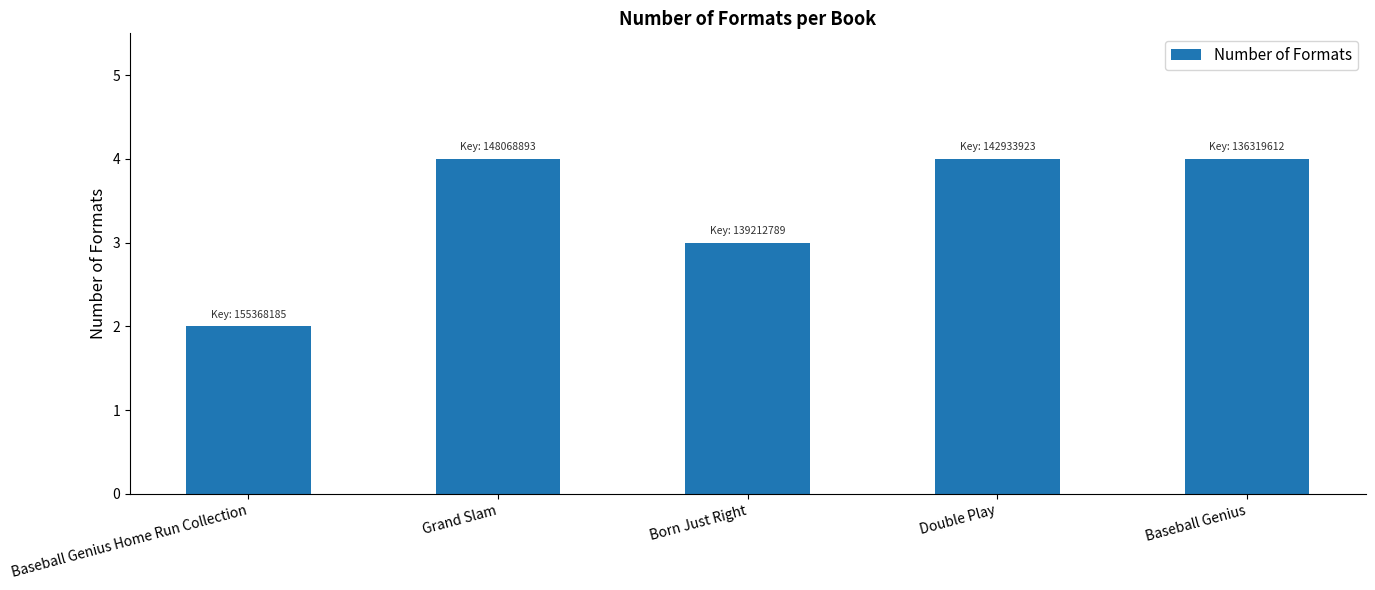

What is the approximate value at Born Just Right?

3